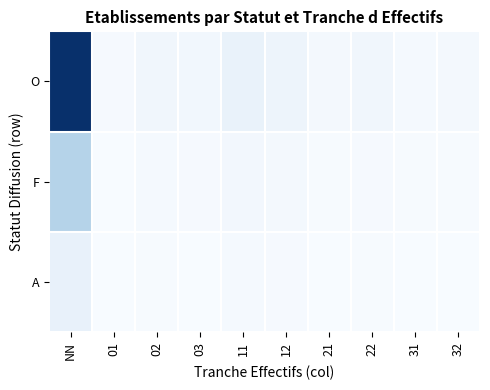

At how many categories does at least one series exceed 582?

1